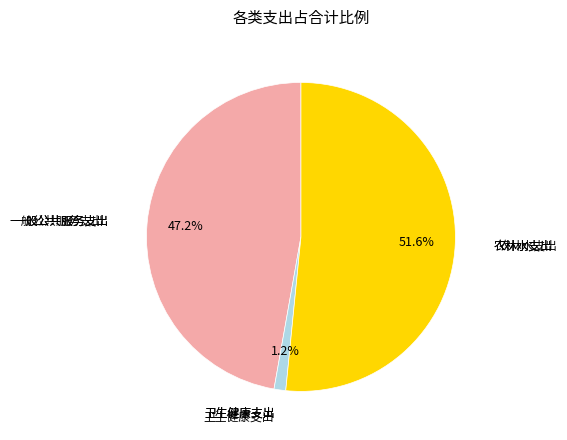

Is there a majority slice in this chart?

Yes